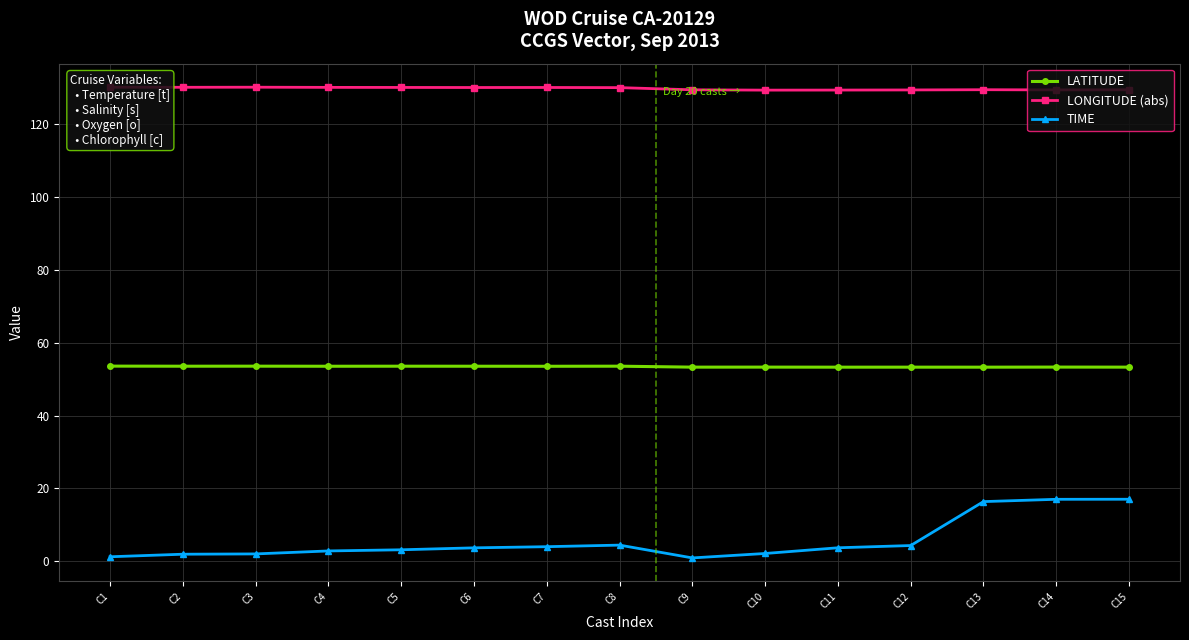

How many lines are shown in the chart?

3